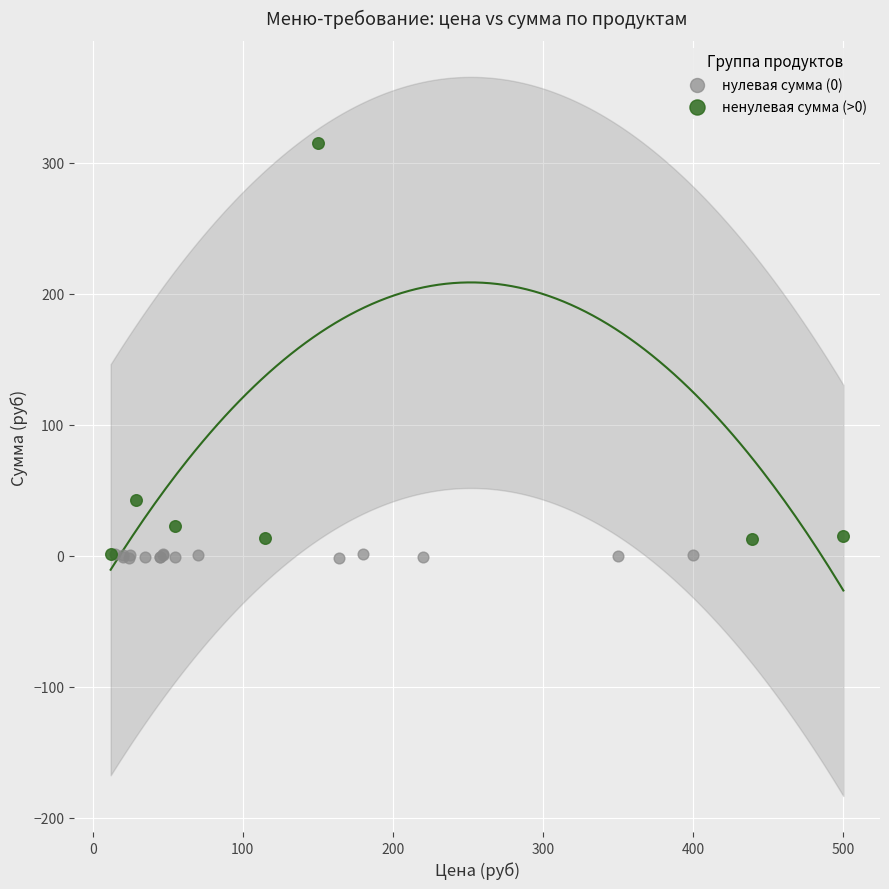

Which series has the widest spread of Y values?

ненулевая сумма (>0)